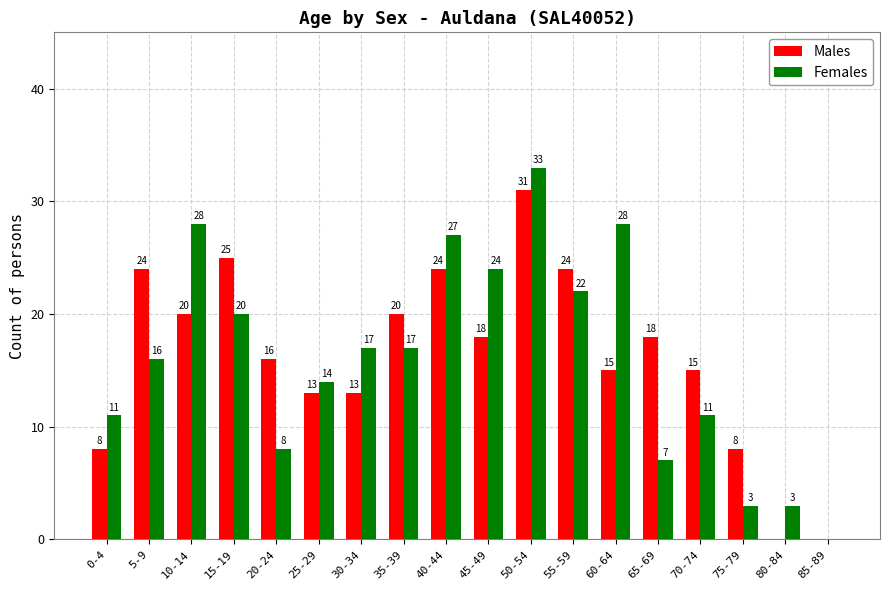

Is it true that Males equals 8 at 75-79?

True